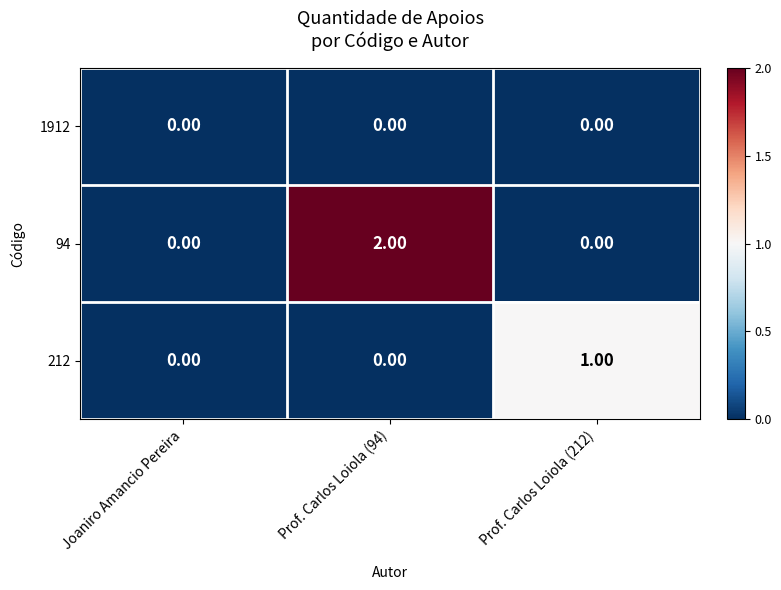

How many categories are shown in the chart?

3